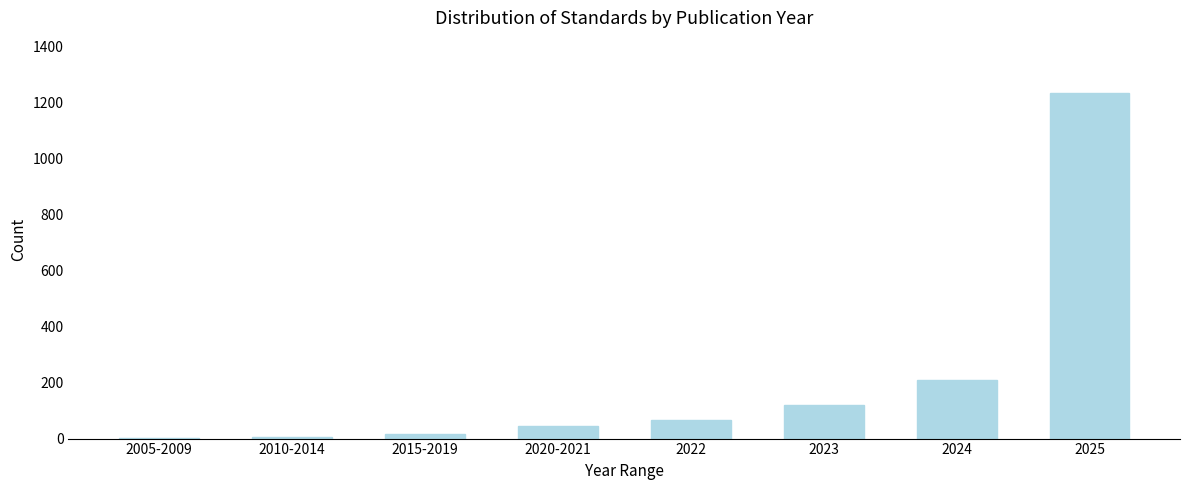

At which label is the value closest to 619?

2024